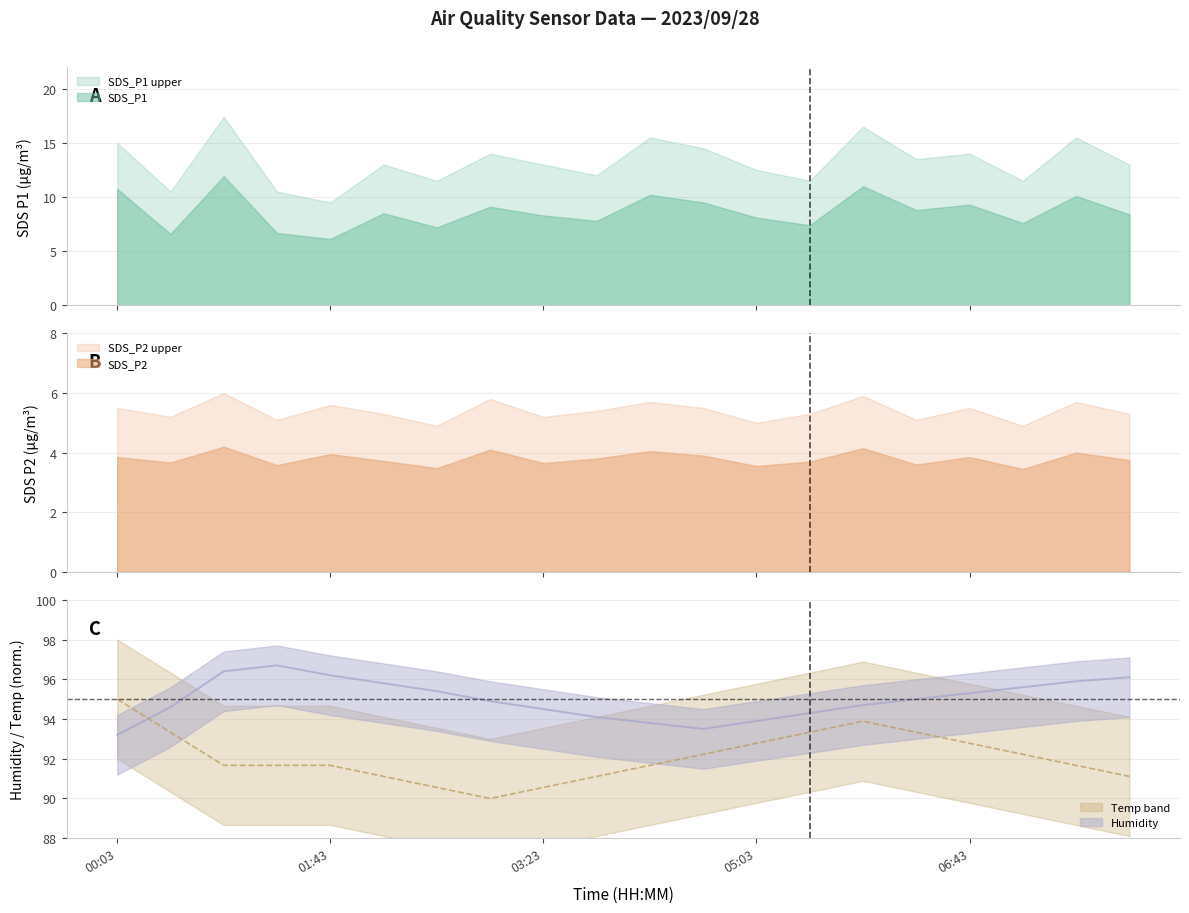

List the labels in order of Humidity value, smallest first.

00:03, 04:38, 04:13, 05:03, 03:48, 05:28, 03:23, 00:27, 05:53, 02:58, 06:18, 06:43, 02:33, 07:08, 02:08, 07:33, 07:58, 01:43, 00:52, 01:18